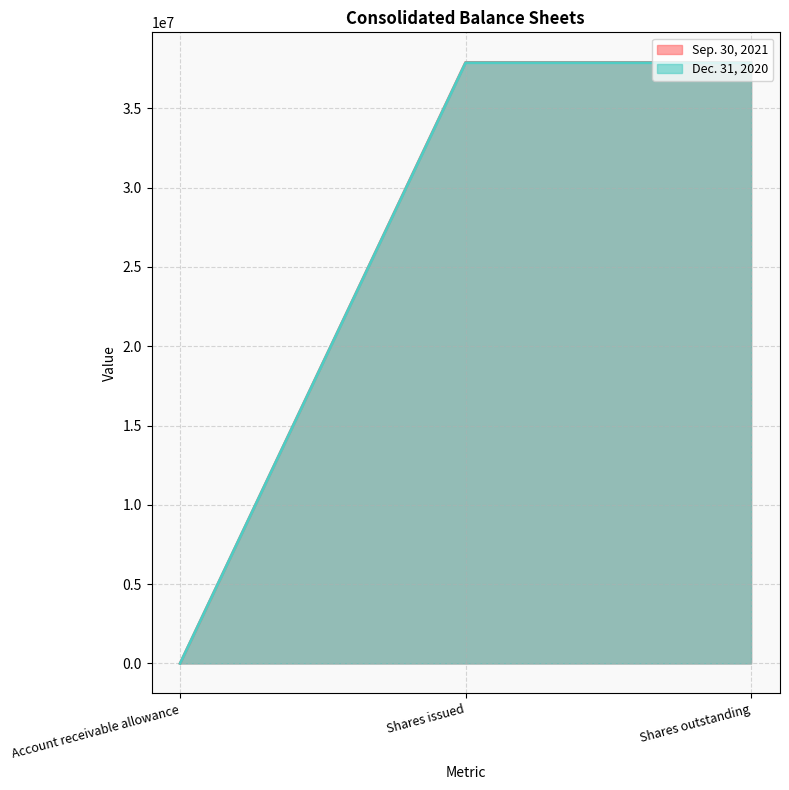

Which series changed the most between Account receivable allowance and Shares issued?

Sep. 30, 2021